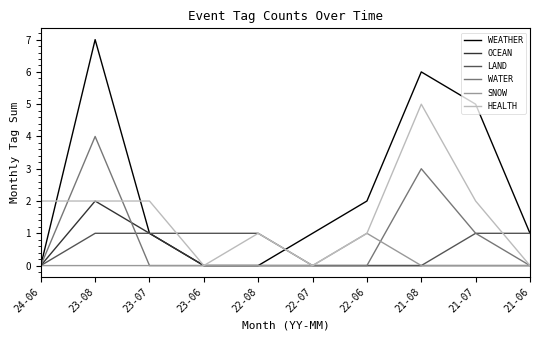

Is it true that LAND equals 0 at 23-07?

False